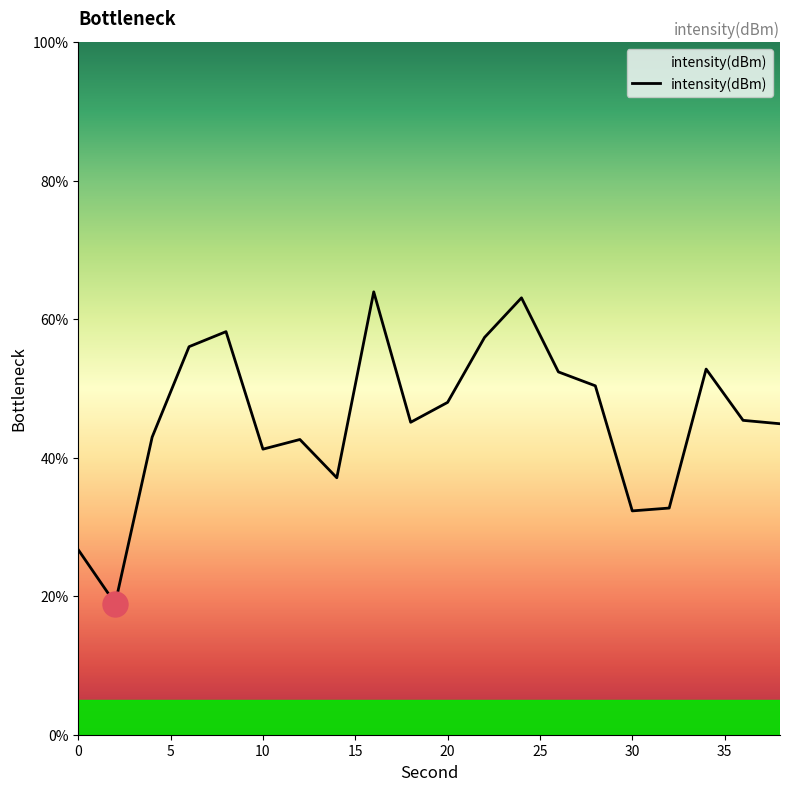

What is the difference between the maximum and minimum values?

45.0